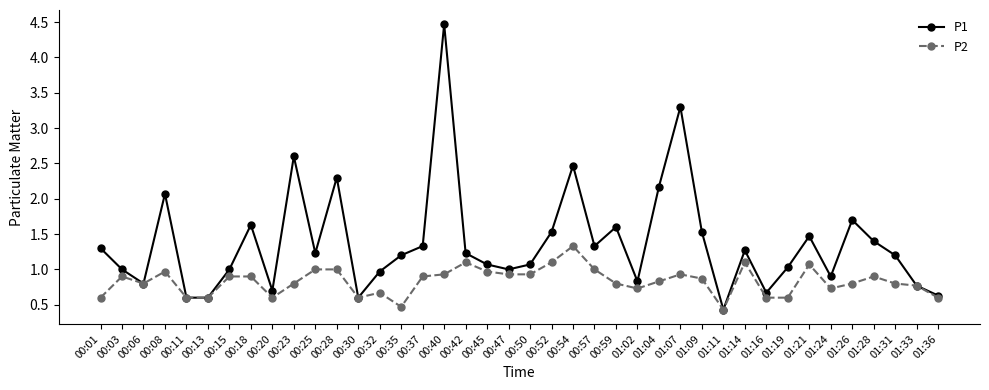

True or false: P1 has more than 1 interior local peaks.

True